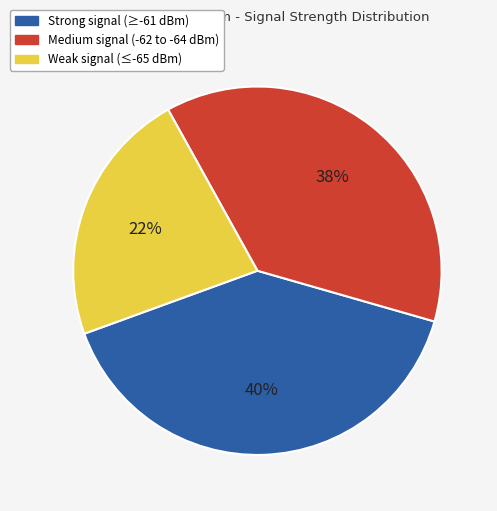

Which slice is the smallest?

Weak signal (≤-65 dBm)